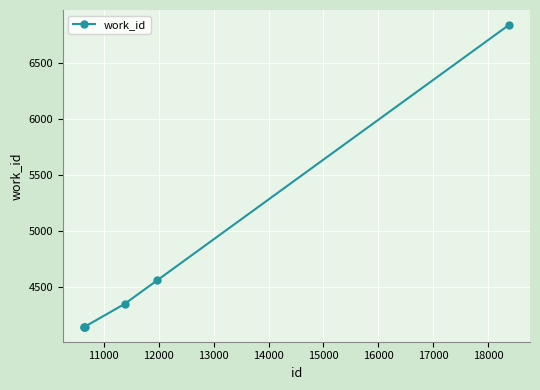

True or false: there are more than 2 points higher than both neighbors.

False